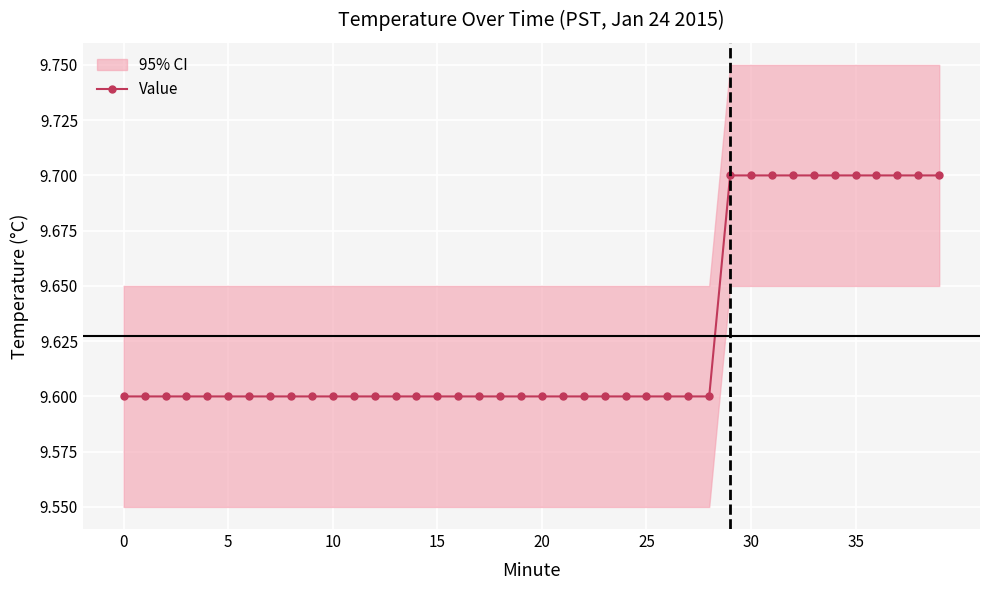

What is the value of the 3rd point from the left?

9.6